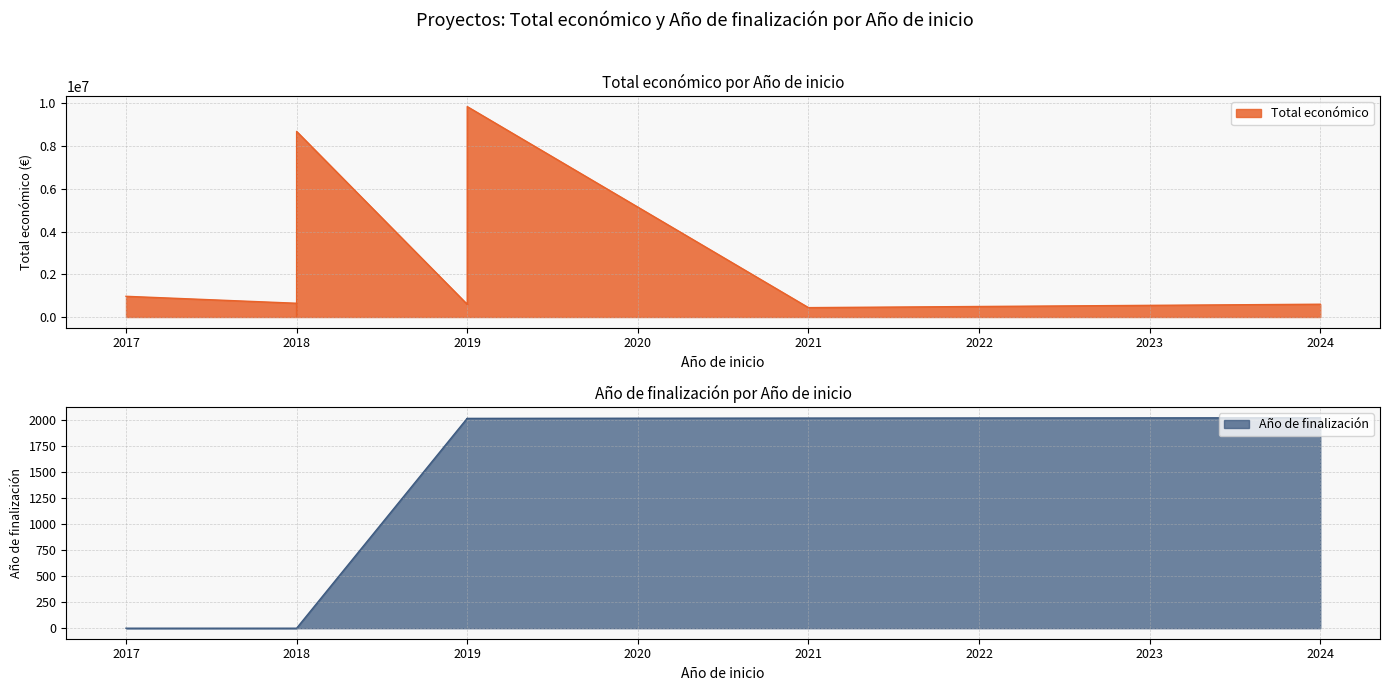

What is the sum of all Año de finalización values?

10111